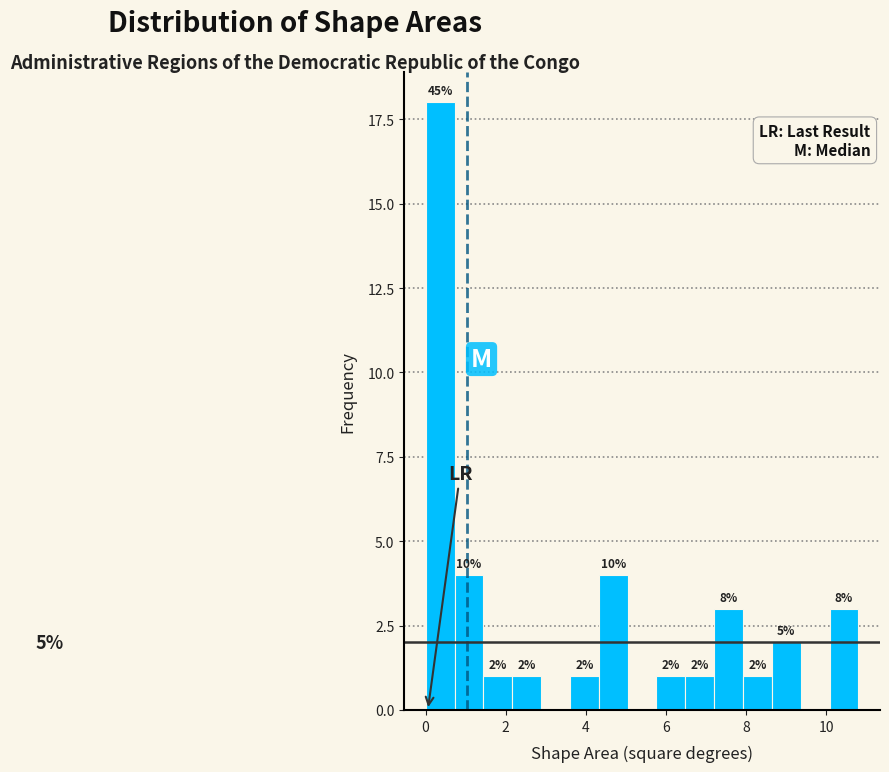

Read against the x-axis, roughly where is the centre of the tallest bar?

0.4